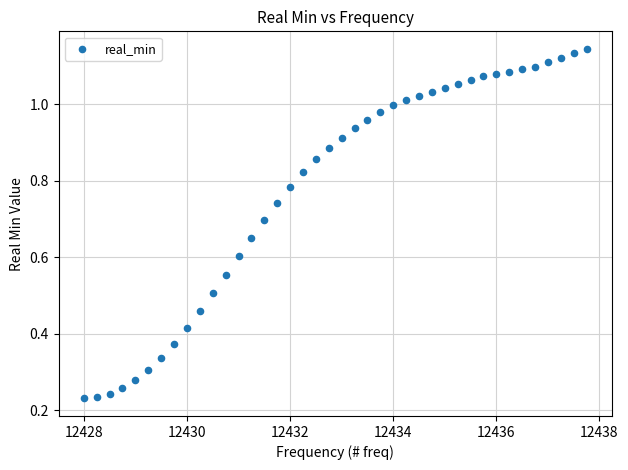

What is the range of X values (max minus min)?

9.8